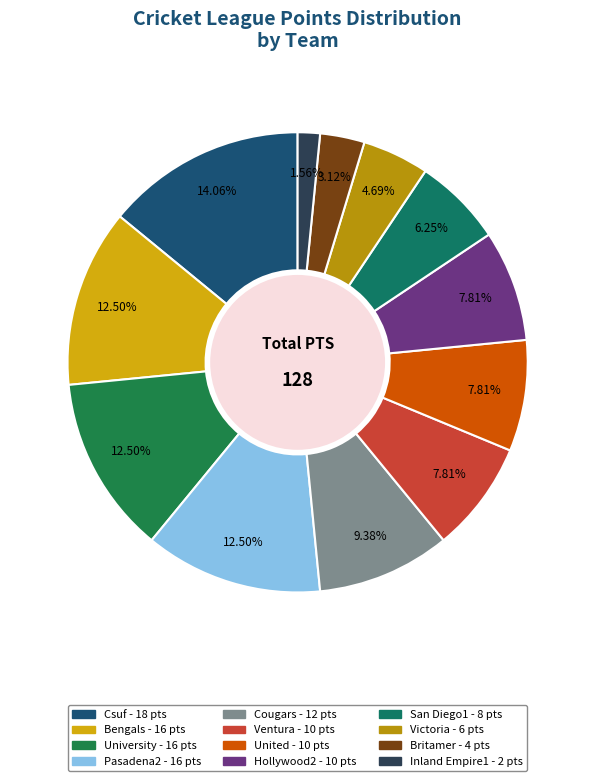

Rank the categories by value from lowest to highest.

Inland Empire1, Britamer, Victoria, San Diego1, Ventura, United, Hollywood2, Cougars, Bengals, University, Pasadena2, Csuf